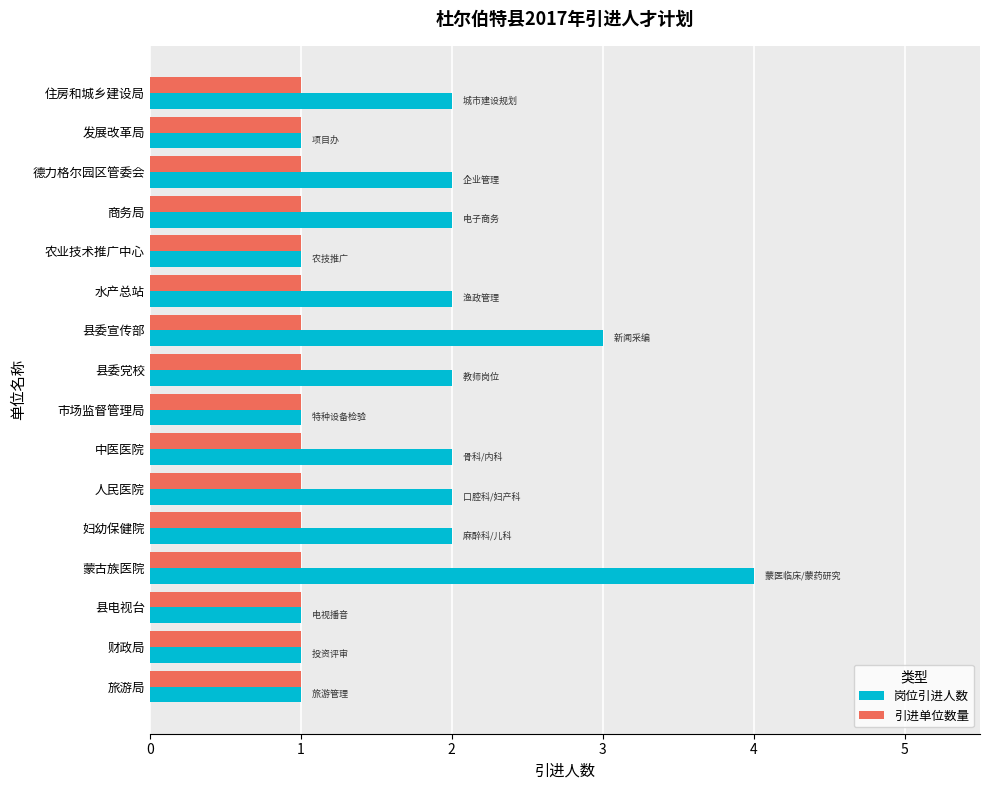

What is the sum of all 岗位引进人数 values?

29